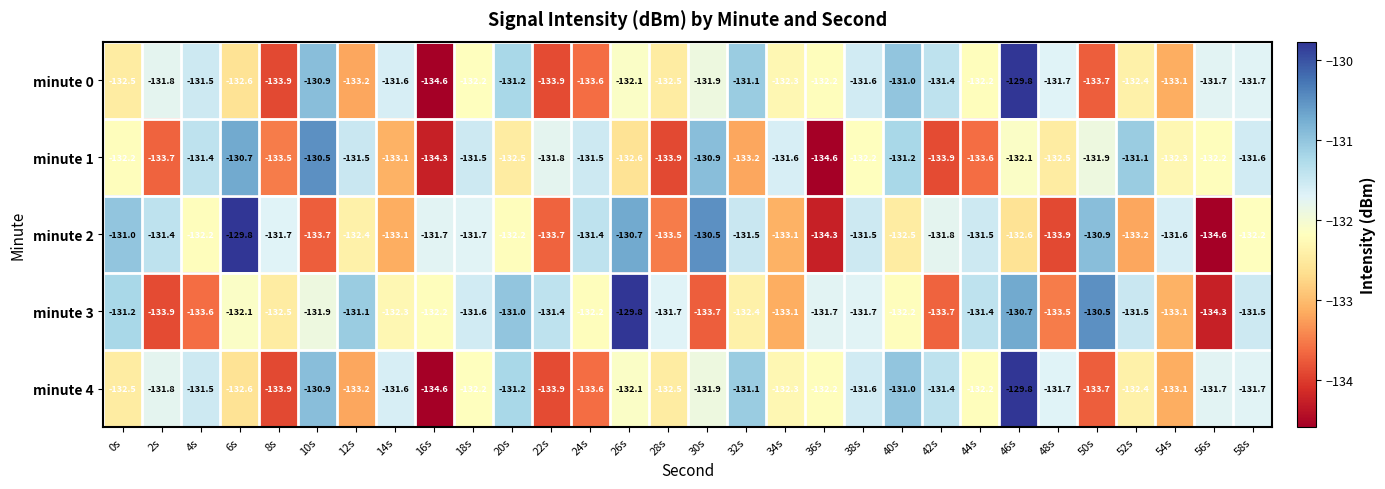

What is the difference between the minute 4 values at 16s and 12s?

1.4